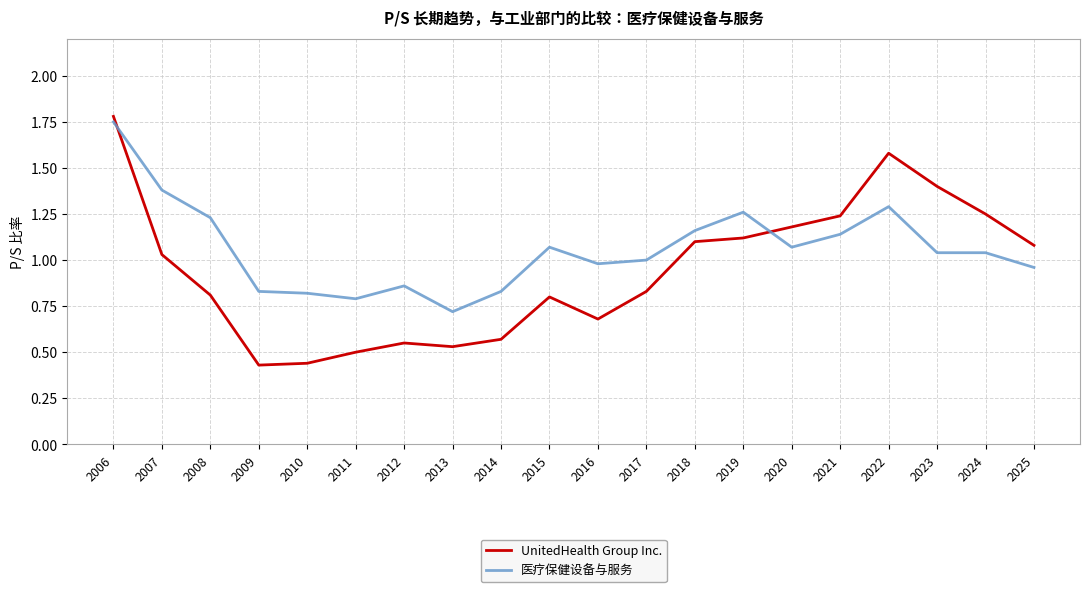

Where does the 医疗保健设备与服务 series first go above 1?

2006